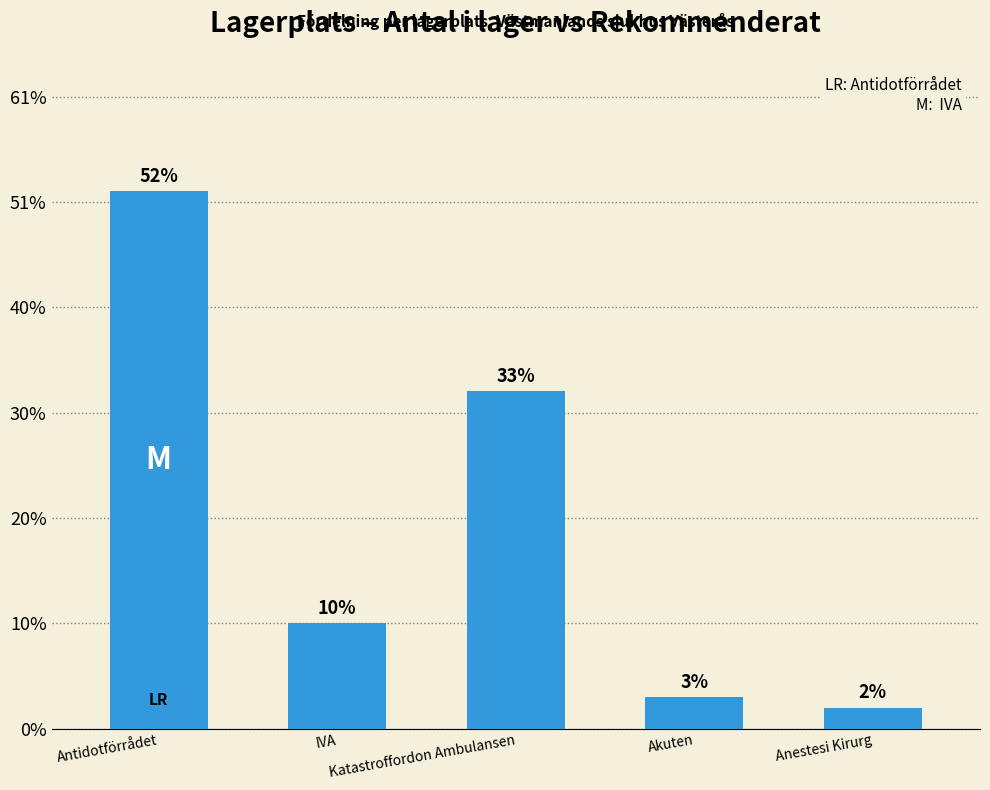

Are the bars horizontal?

No